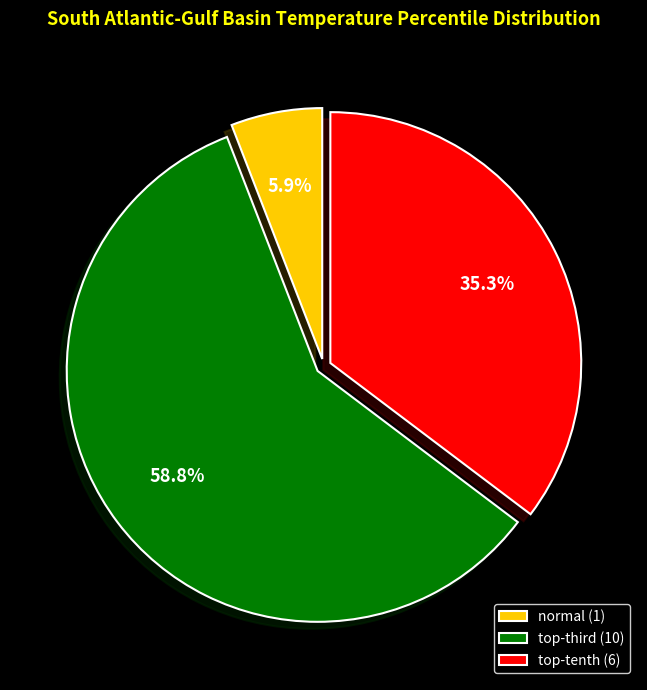

Rank the categories by value from lowest to highest.

normal (1), top-tenth (6), top-third (10)